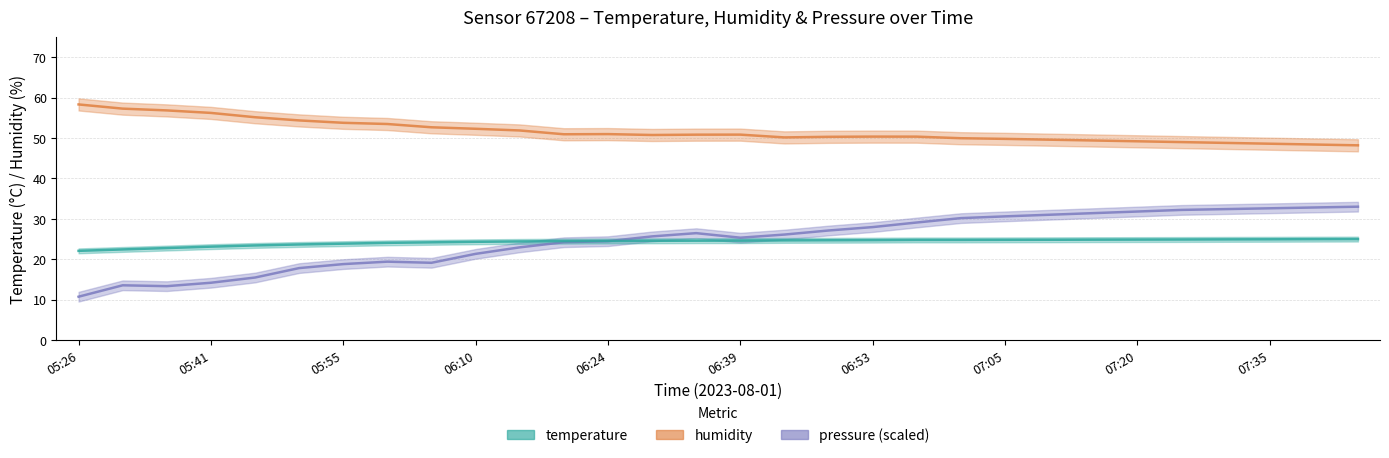

How many intersections are there between temperature and pressure_scaled?

1